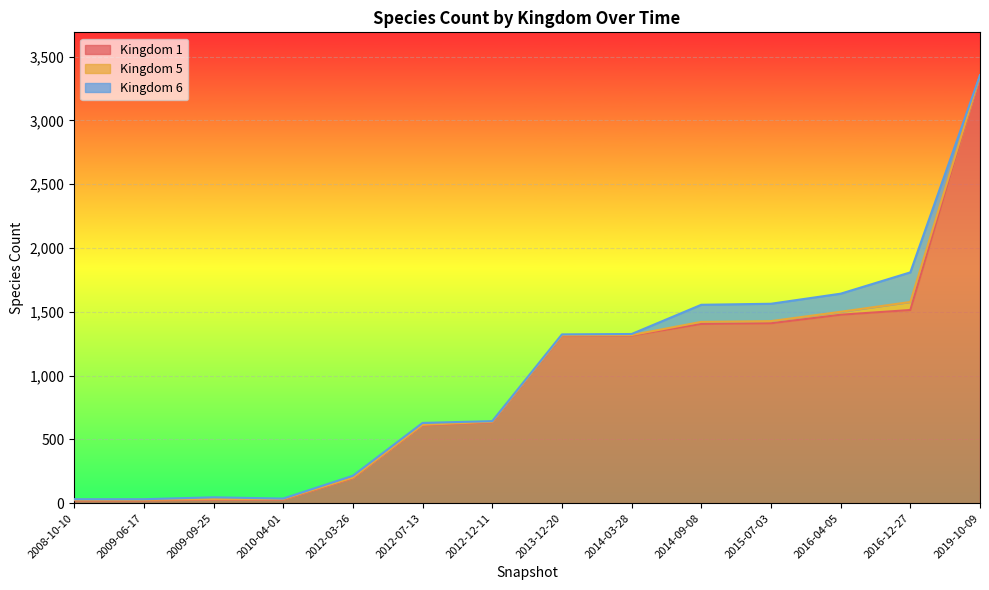

How many distinct data groups are displayed?

3